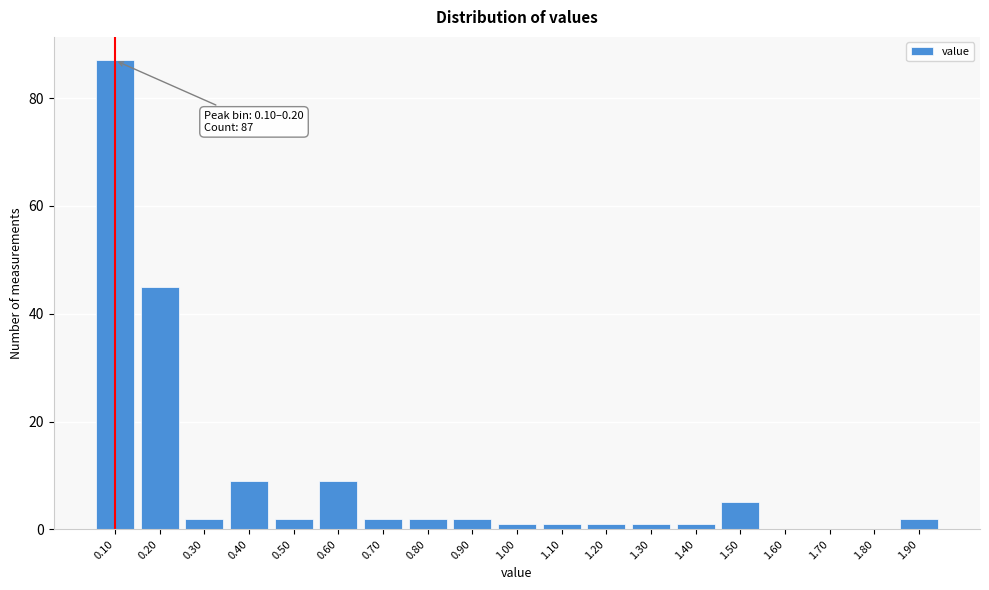

Reading right to left, what are all the values shown in this chart?

1.90=2	1.80=0	1.70=0	1.60=0	1.50=5	1.40=1	1.30=1	1.20=1	1.10=1	1.00=1	0.90=2	0.80=2	0.70=2	0.60=9	0.50=2	0.40=9	0.30=2	0.20=45	0.10=87